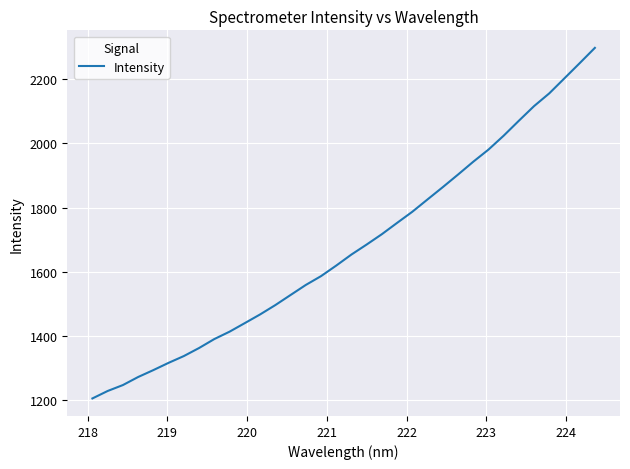

What is the maximum value shown in the chart?

2297.7